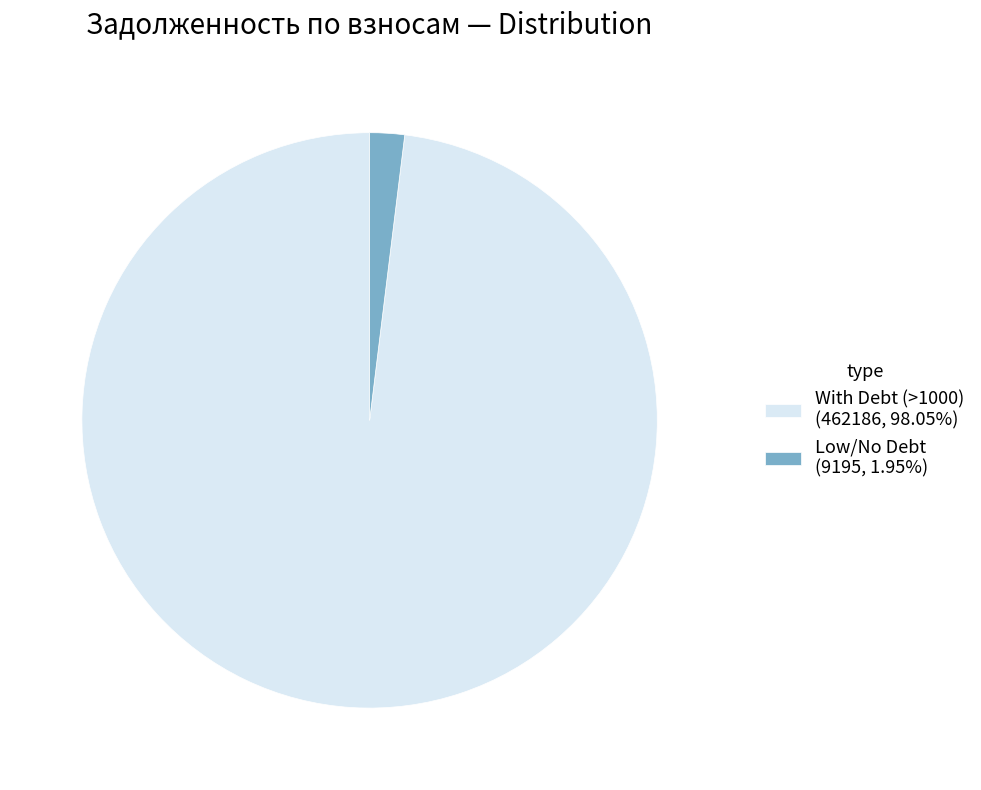

What is the ratio of the value at With Debt (>1000) (462186, 98.05%) to the value at Low/No Debt (9195, 1.95%)?

50.3